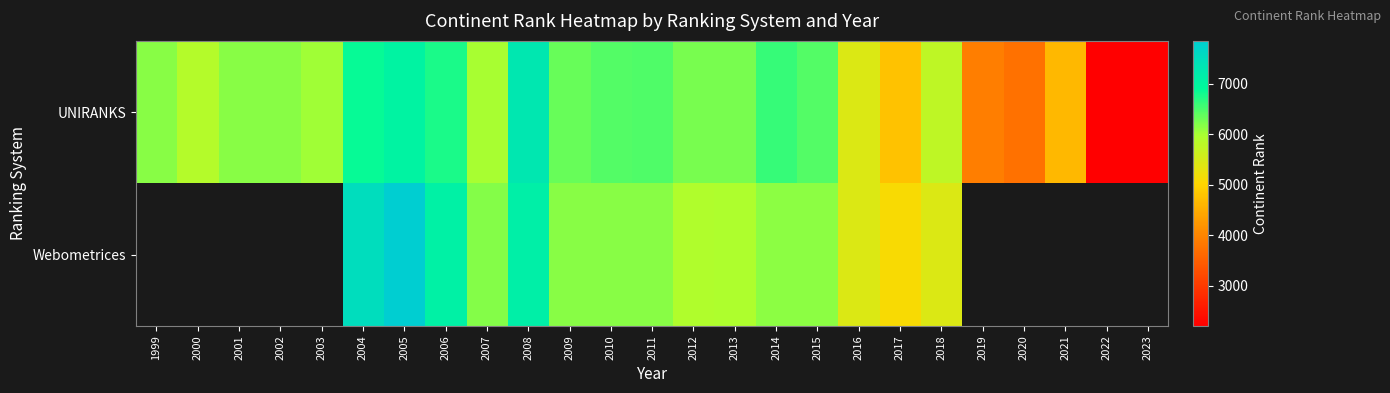

What is the average value of the UNIRANKS series?

5678.3